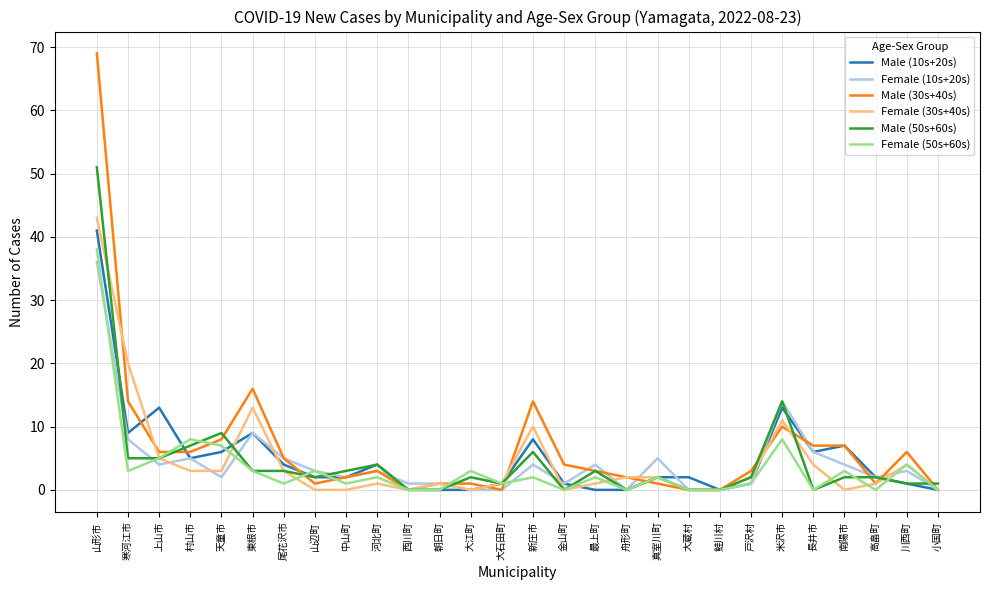

How many lines are shown in the chart?

6